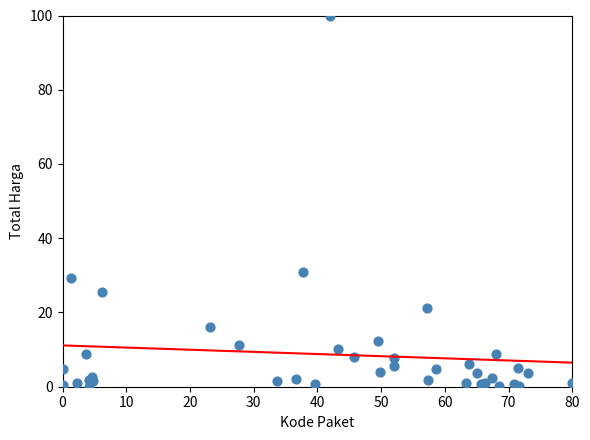

What Y value in the scatter plot is closest to 50?

30.8